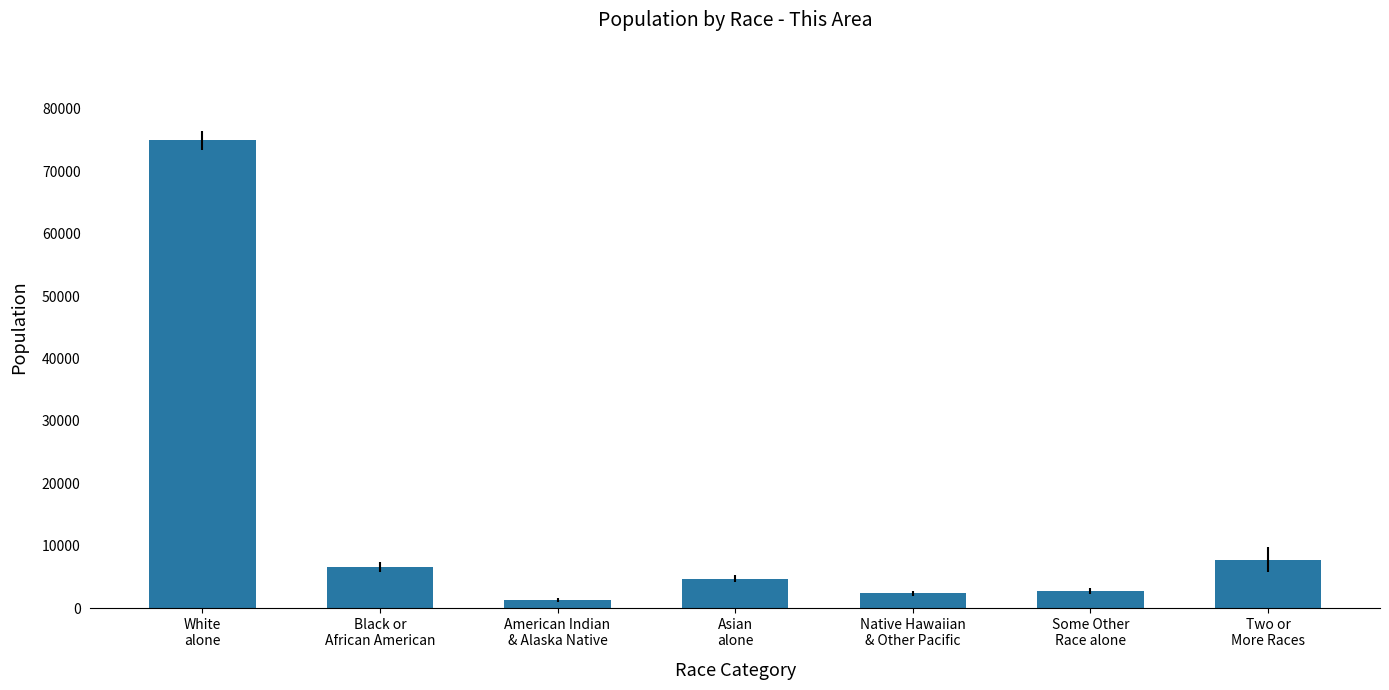

What is the smallest value displayed?

1286